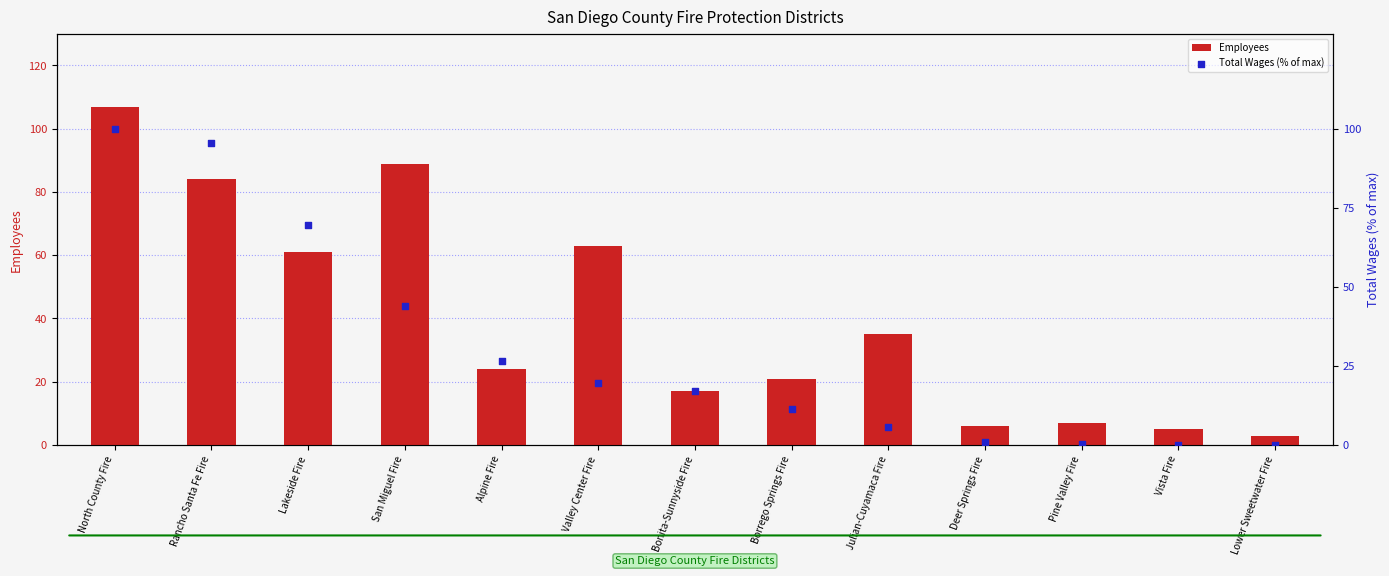

Which series contains the highest Y value?

Employees